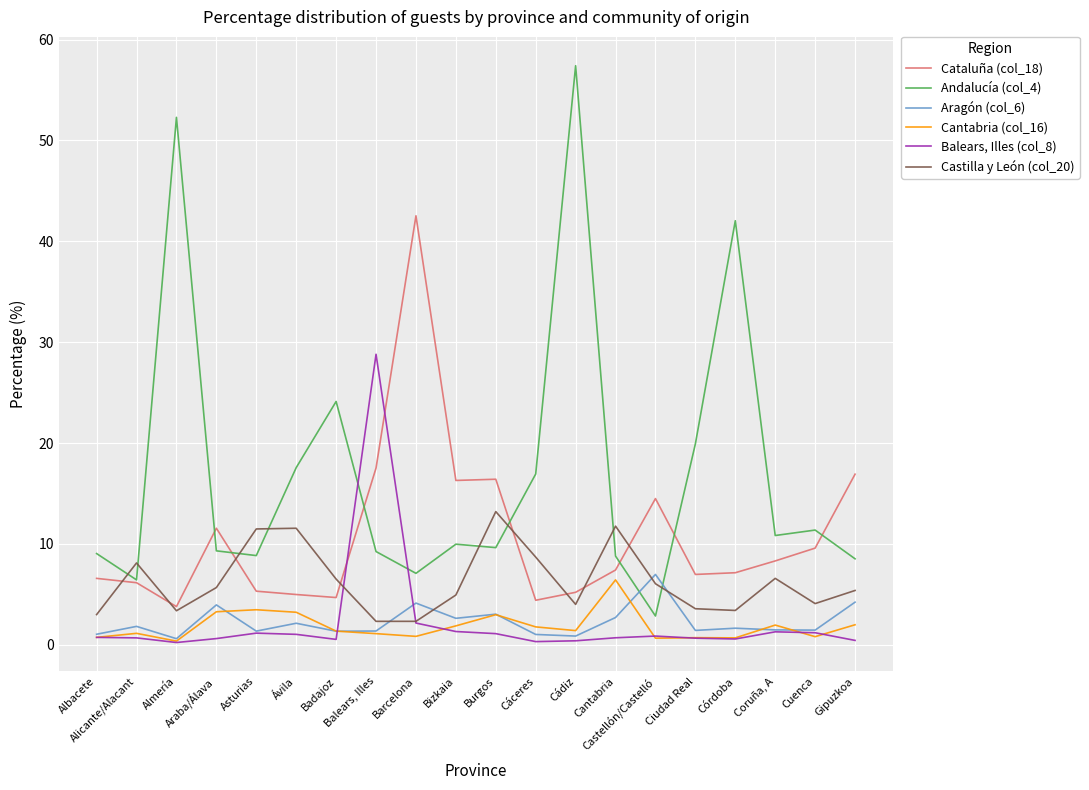

The value of Aragón (col_6) at Bizkaia is 2.6. True or false?

True